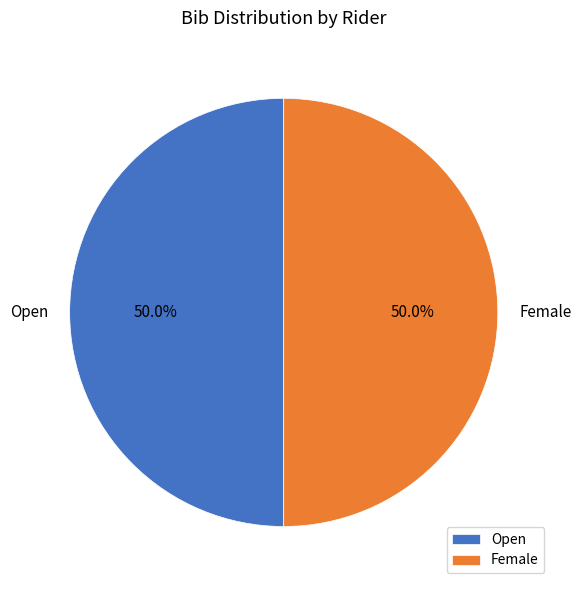

What percentage is NOT represented by Female?

50.0%